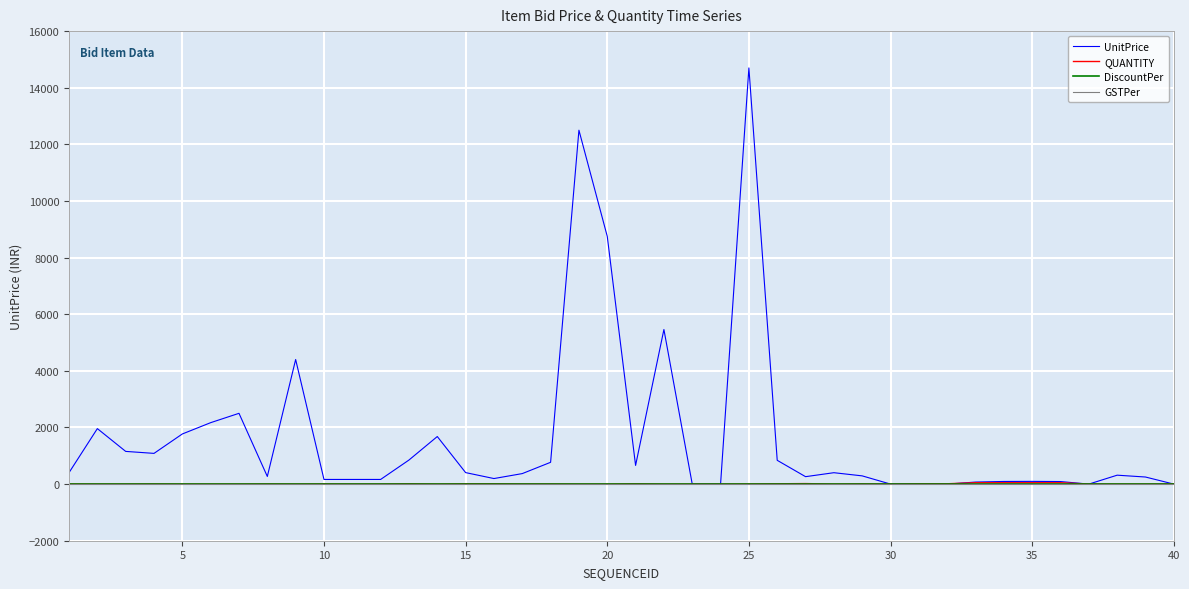

Is this an area chart (filled region under the line)?

No